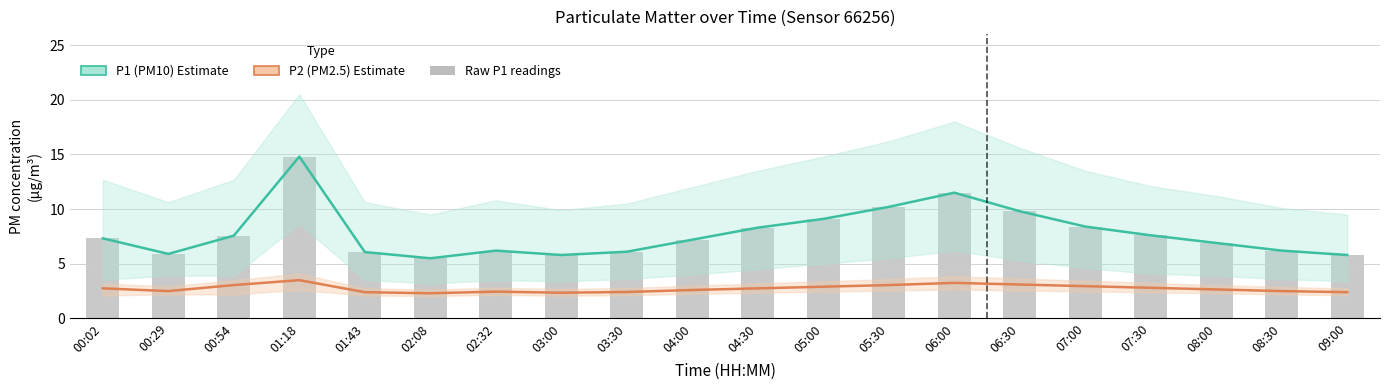

Which category has the lowest value in the P1 (PM10) series?

02:08